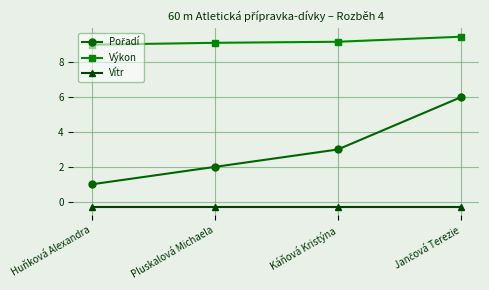

What is the difference between the highest and lowest values at Pluskalová Michaela?

9.4